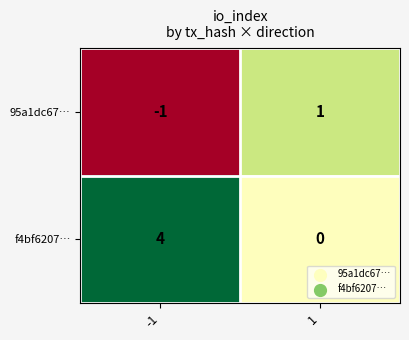

How many series are shown in this chart?

2